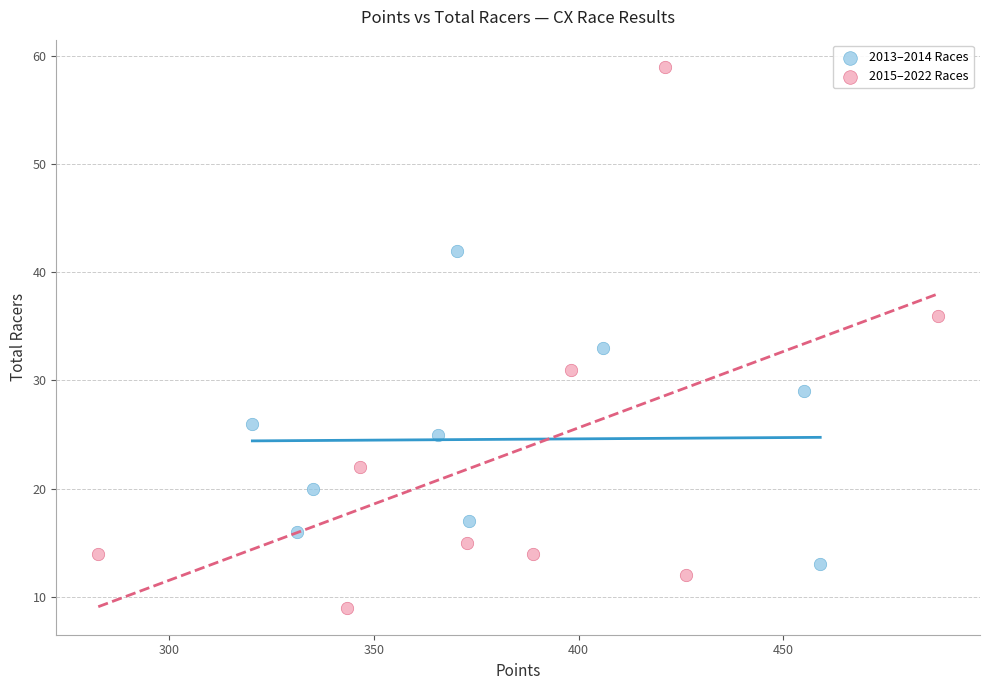

What are all the series names shown in the legend?

2013–2014 Races, 2015–2022 Races